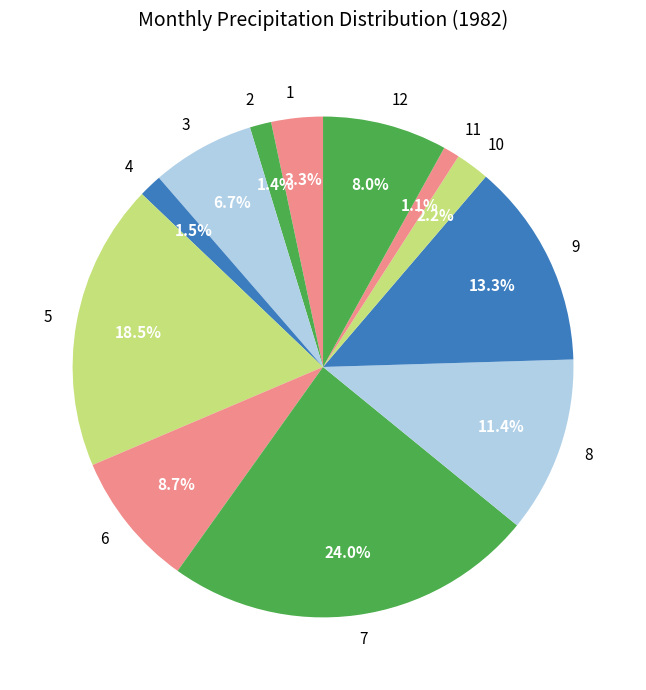

Does 1 account for over 50% of the chart?

No